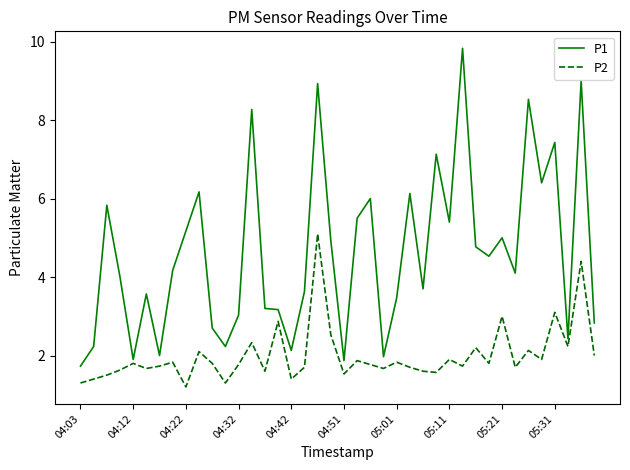

What is the greatest value displayed?

9.8